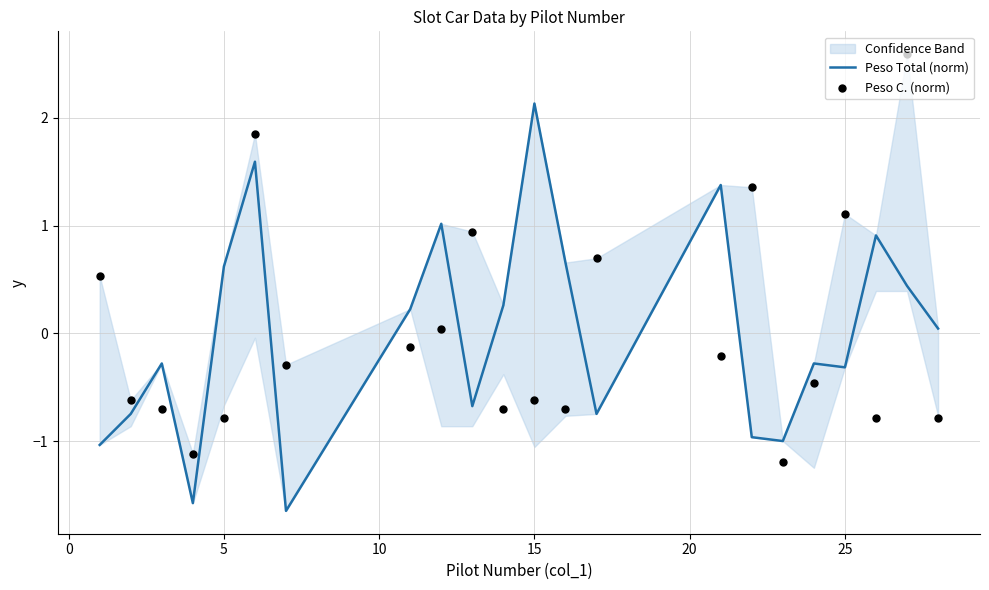

Which series has the largest total across all categories?

Peso C. (norm)